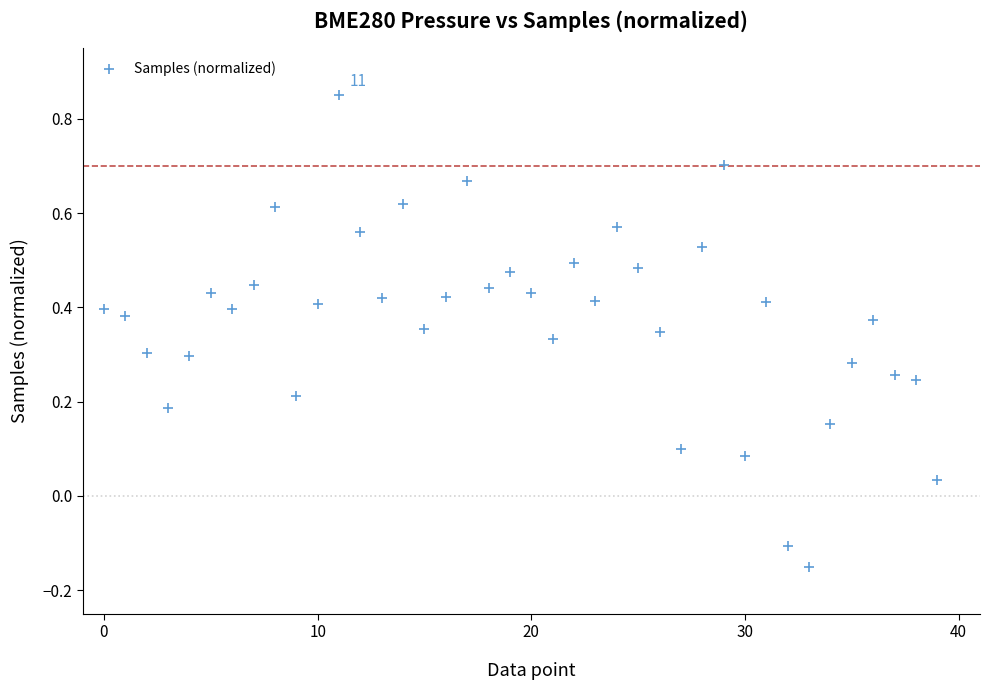

How many points are shown in the scatter plot?

40